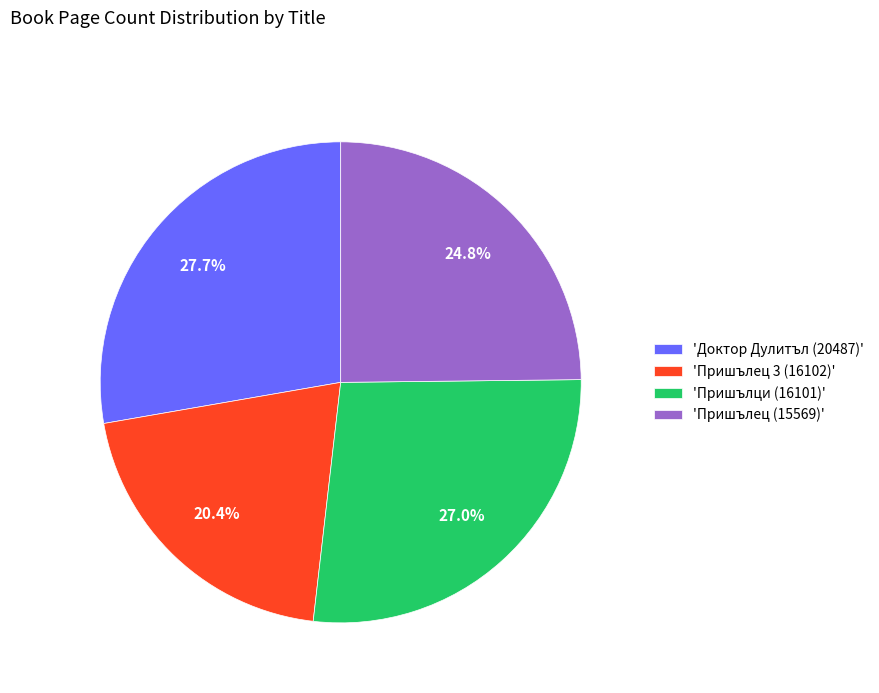

Rank the categories by value from lowest to highest.

'Пришълец 3 (16102)', 'Пришълец (15569)', 'Пришълци (16101)', 'Доктор Дулитъл (20487)'